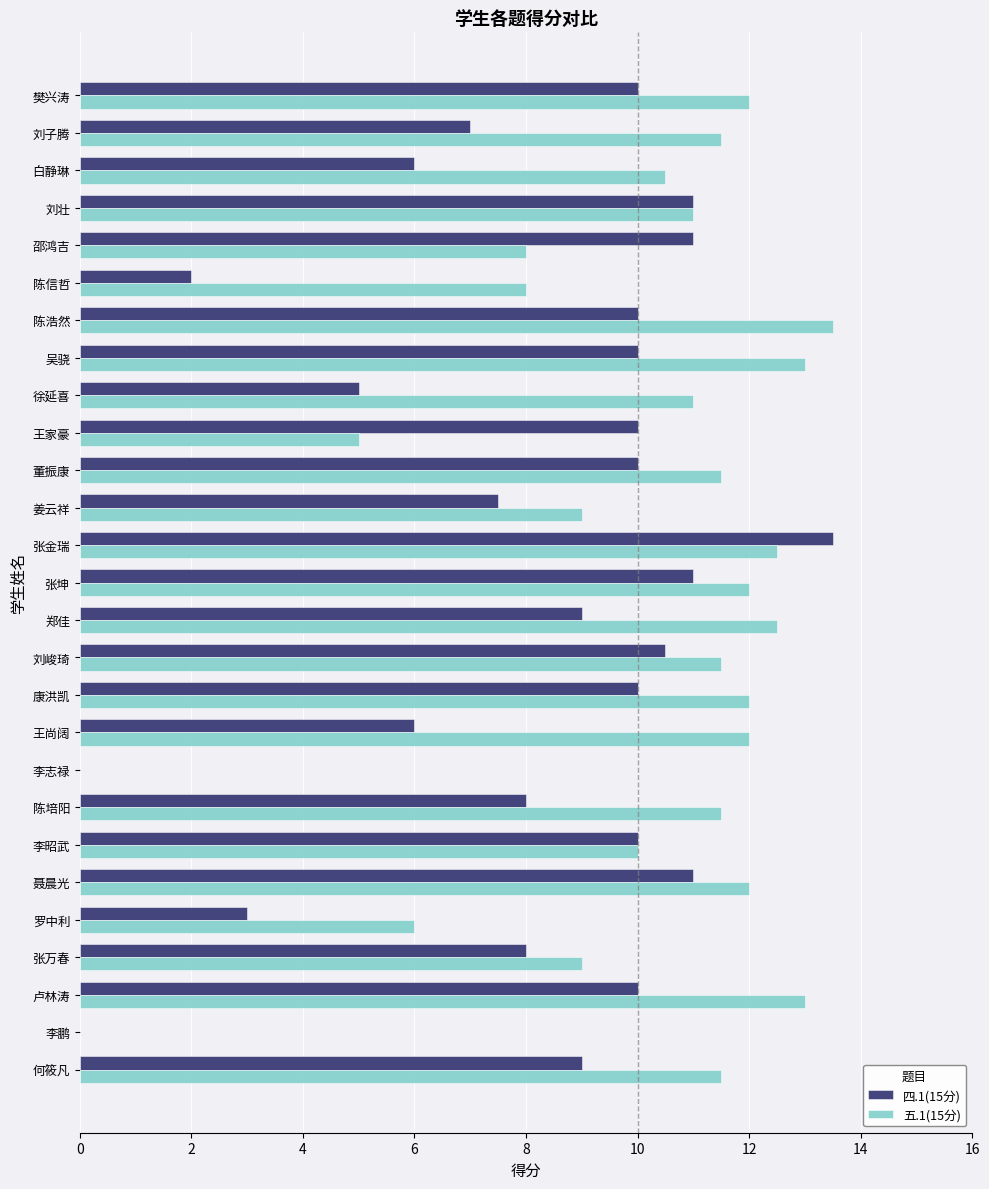

What is the sum of all 四.1(15分) values?

218.5